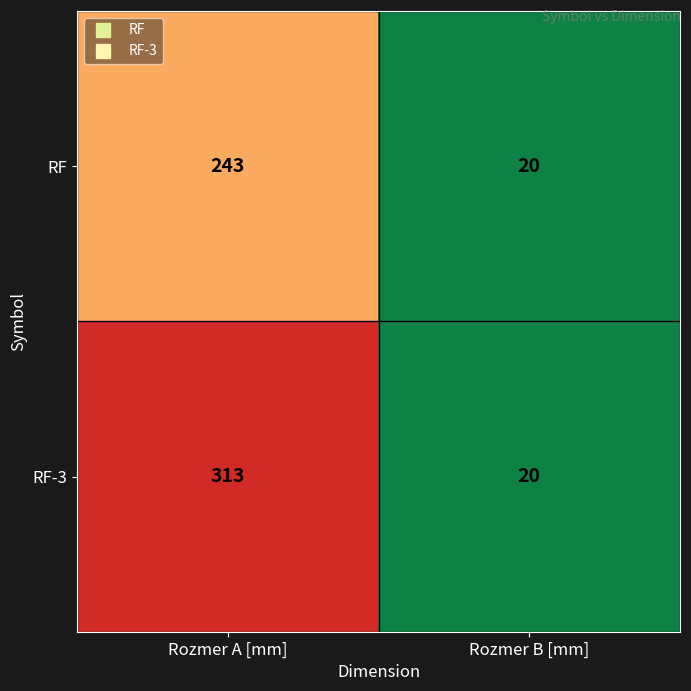

What is the sum of all RF values?

263